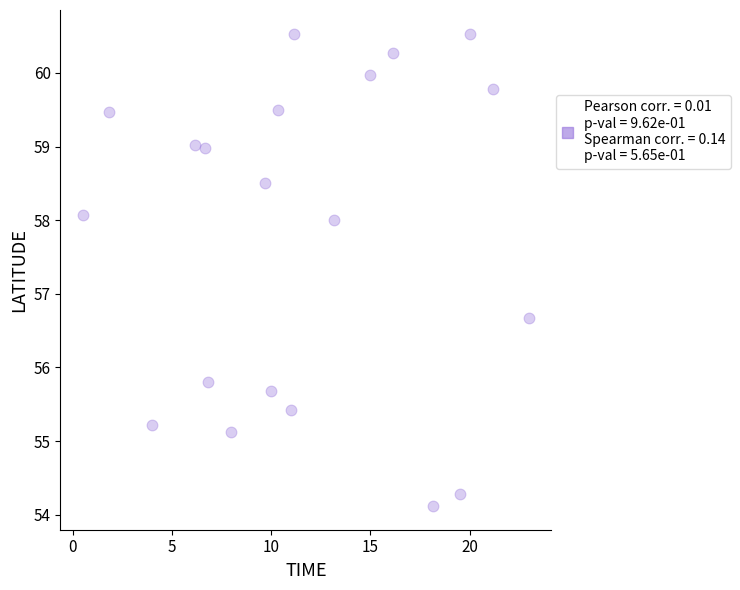

What Y value in the scatter plot is closest to 57?

56.7